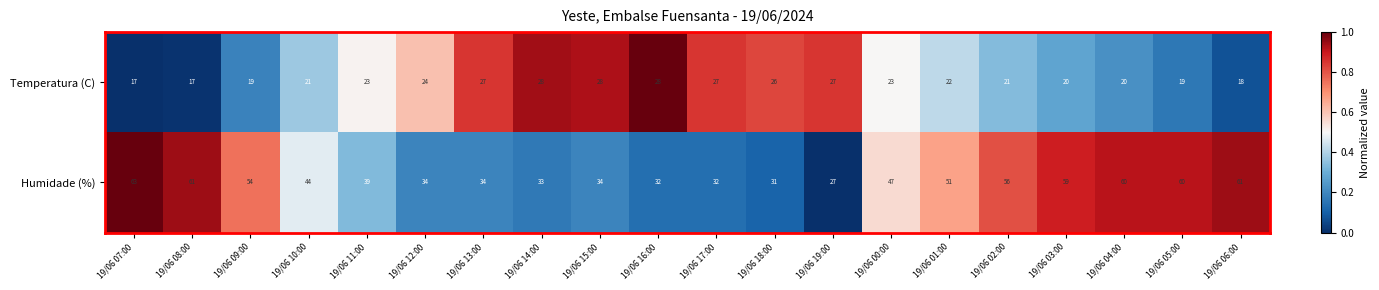

Which label corresponds to the largest value in the chart?

19/06 07:00